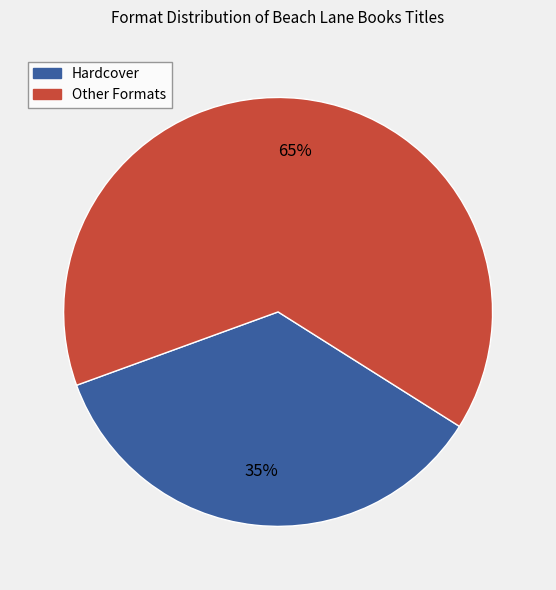

What percentage is the Other Formats slice, to the nearest percent?

65%